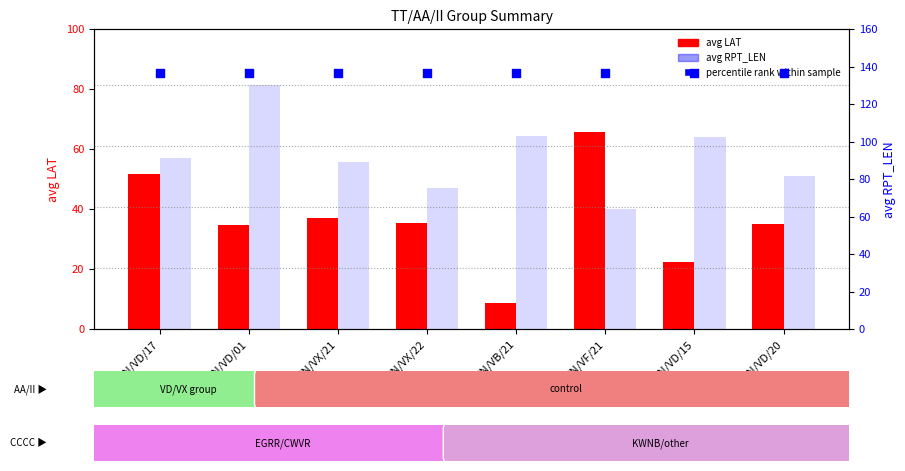

Is the value of avg LAT at SN/VB/21 greater than the value of avg RPT_LEN at SN/VB/21?

No